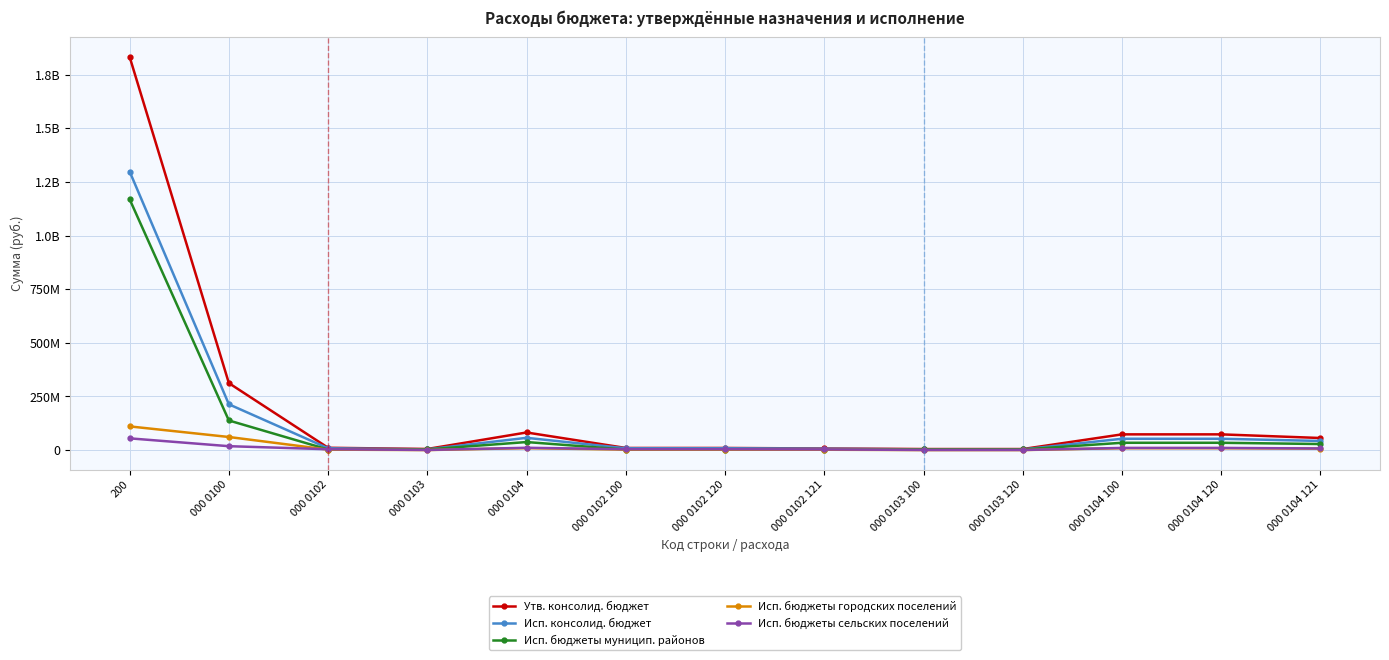

What are all the series names shown in the legend?

Утв. консолид. бюджет, Исп. консолид. бюджет, Исп. бюджеты муницип. районов, Исп. бюджеты городских поселений, Исп. бюджеты сельских поселений